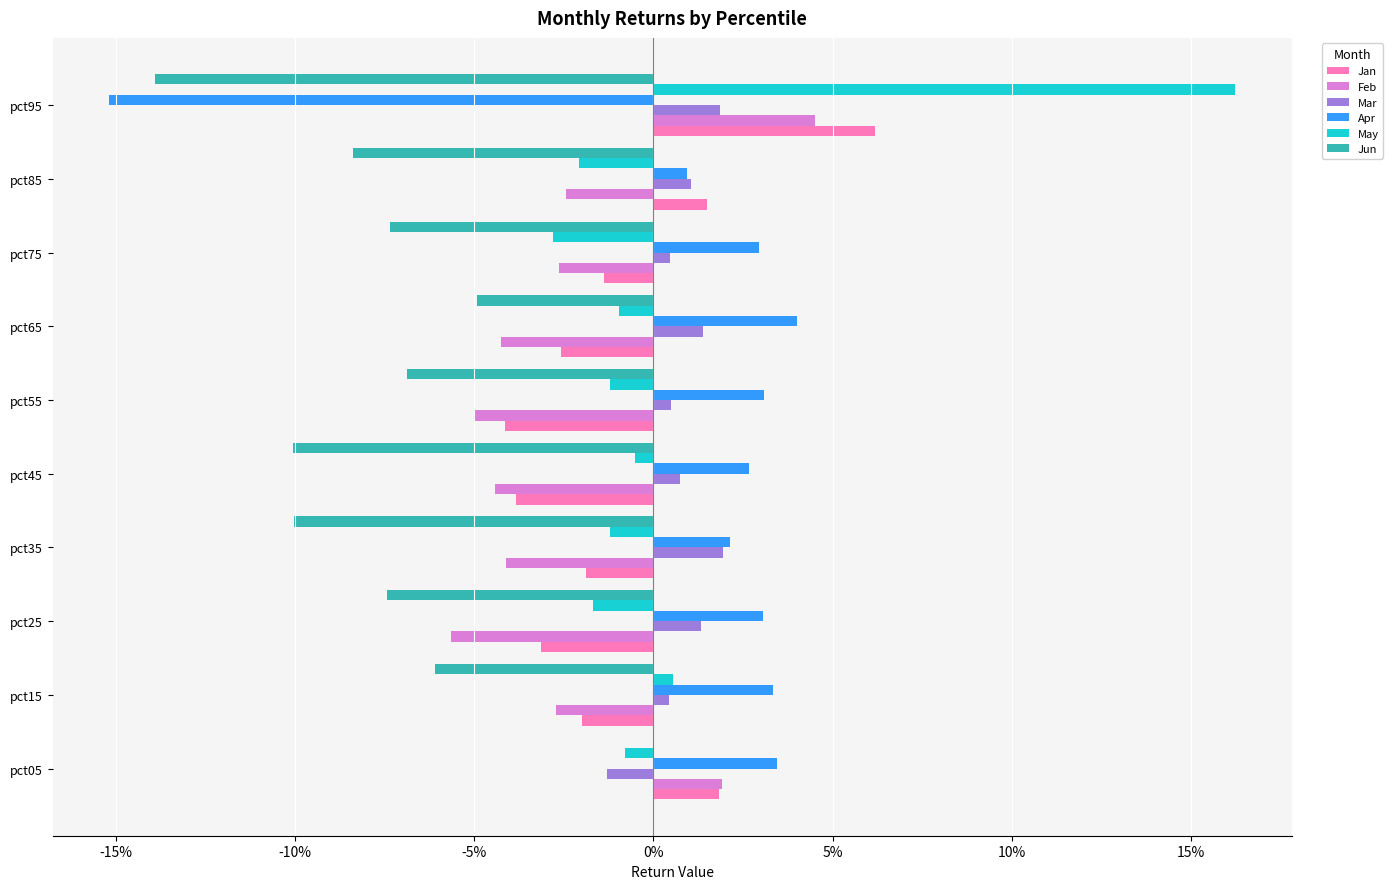

At how many categories does at least one series exceed 0?

10